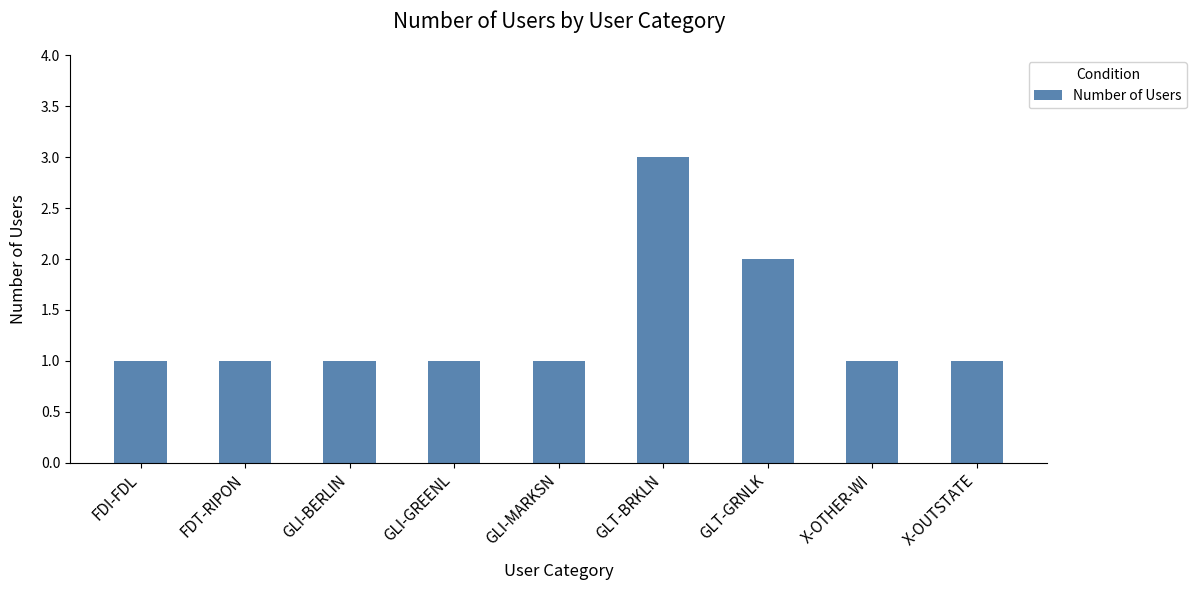

True or false: the data shows 2 at FDT-RIPON.

False